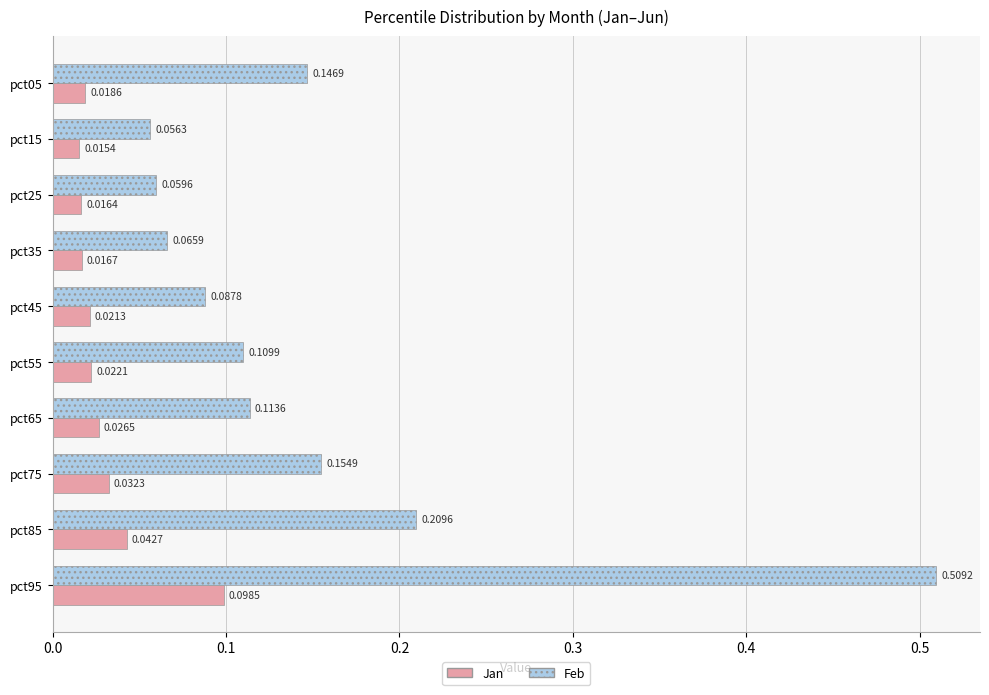

Which series has the largest range (max minus min)?

Feb